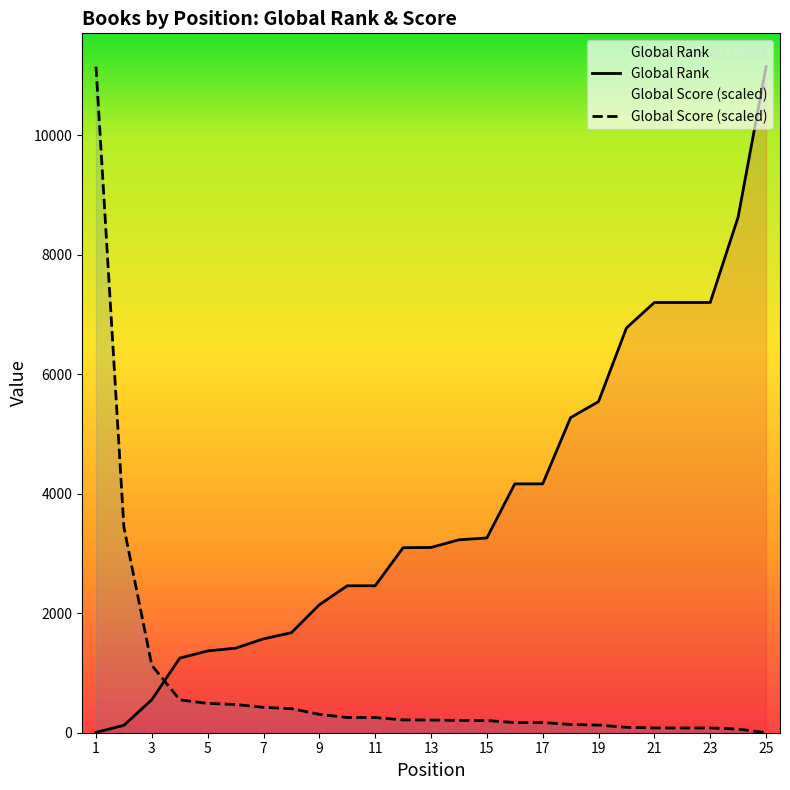

After their last crossing, which series has the higher values: Global Rank or Global Score?

Global Rank